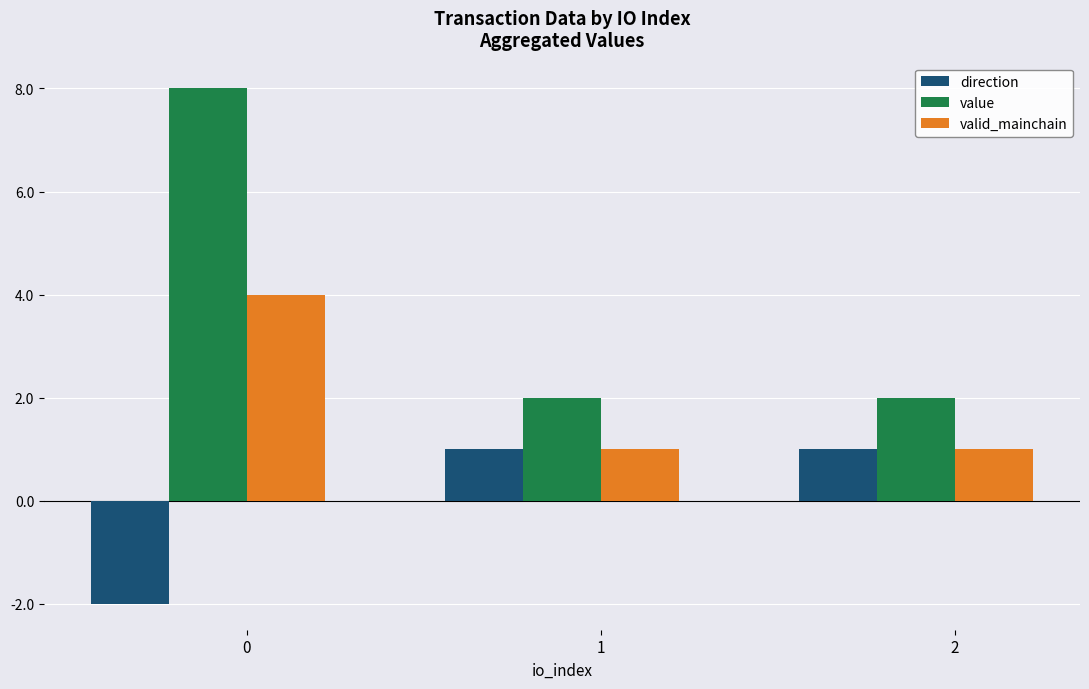

The value series shows 2.0 at 1. True or false?

True